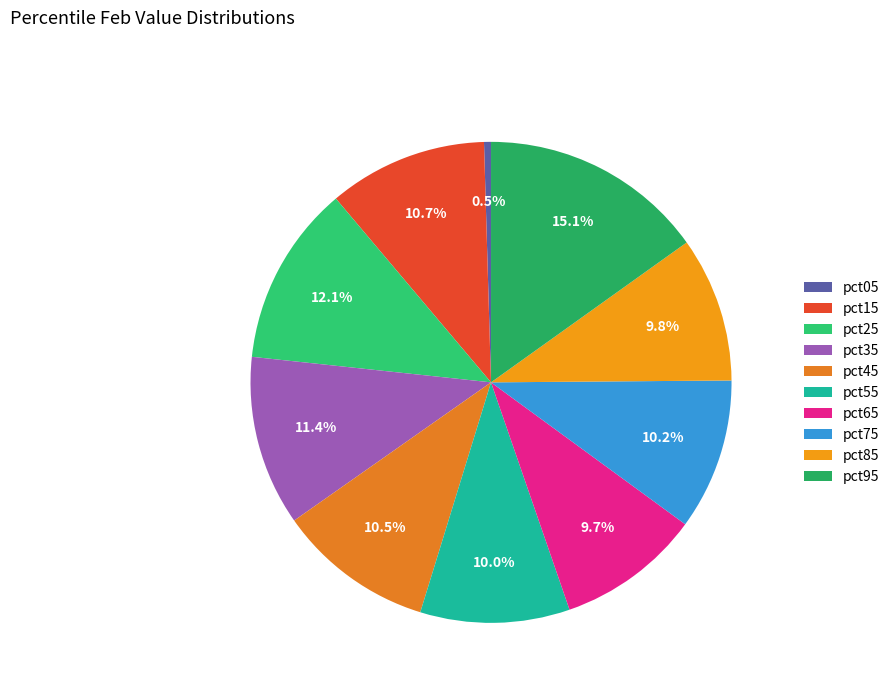

Is there any slice that represents more than half of the pie?

No